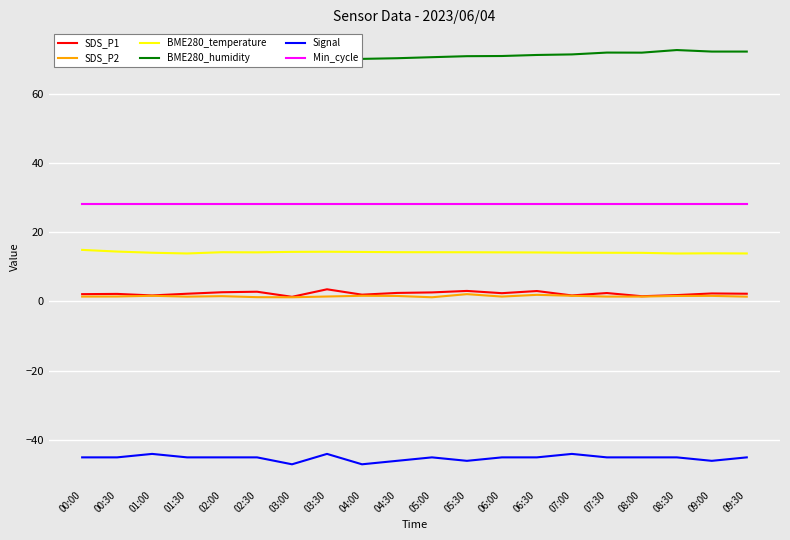

Reading right to left, extract all data points from this chart.

SDS_P1: 2.2	2.3	1.8	1.5	2.4	1.7	3.0	2.4	3.0	2.6	2.5	1.9	3.5	1.3	2.8	2.6	2.2	1.7	2.2	2.1
SDS_P2: 1.4	1.6	1.6	1.4	1.4	1.6	1.9	1.4	2.1	1.2	1.6	1.6	1.4	1.2	1.2	1.5	1.4	1.6	1.4	1.4
BME280_temperature: 13.8	13.9	13.8	14.0	14.0	14.1	14.1	14.2	14.2	14.2	14.2	14.3	14.3	14.3	14.2	14.2	13.8	14.1	14.4	14.9
BME280_humidity: 72.1	72.1	72.5	71.8	71.8	71.3	71.1	70.8	70.8	70.5	70.2	70.0	69.8	70.3	70.6	70.5	72.1	71.3	70.3	69.8
Signal: -45.0	-46.0	-45.0	-45.0	-45.0	-44.0	-45.0	-45.0	-46.0	-45.0	-46.0	-47.0	-44.0	-47.0	-45.0	-45.0	-45.0	-44.0	-45.0	-45.0
Min_cycle: 28.0	28.0	28.0	28.0	28.0	28.0	28.0	28.0	28.0	28.0	28.0	28.0	28.0	28.0	28.0	28.0	28.0	28.0	28.0	28.0